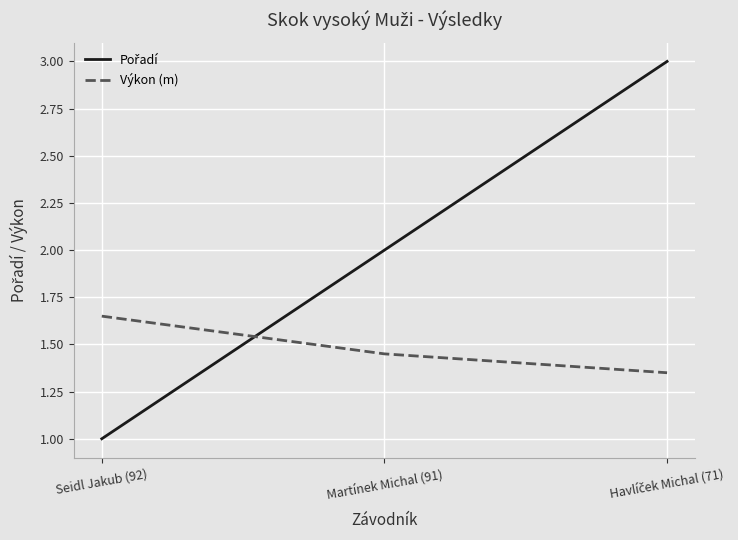

What is the greatest value displayed?

3.0